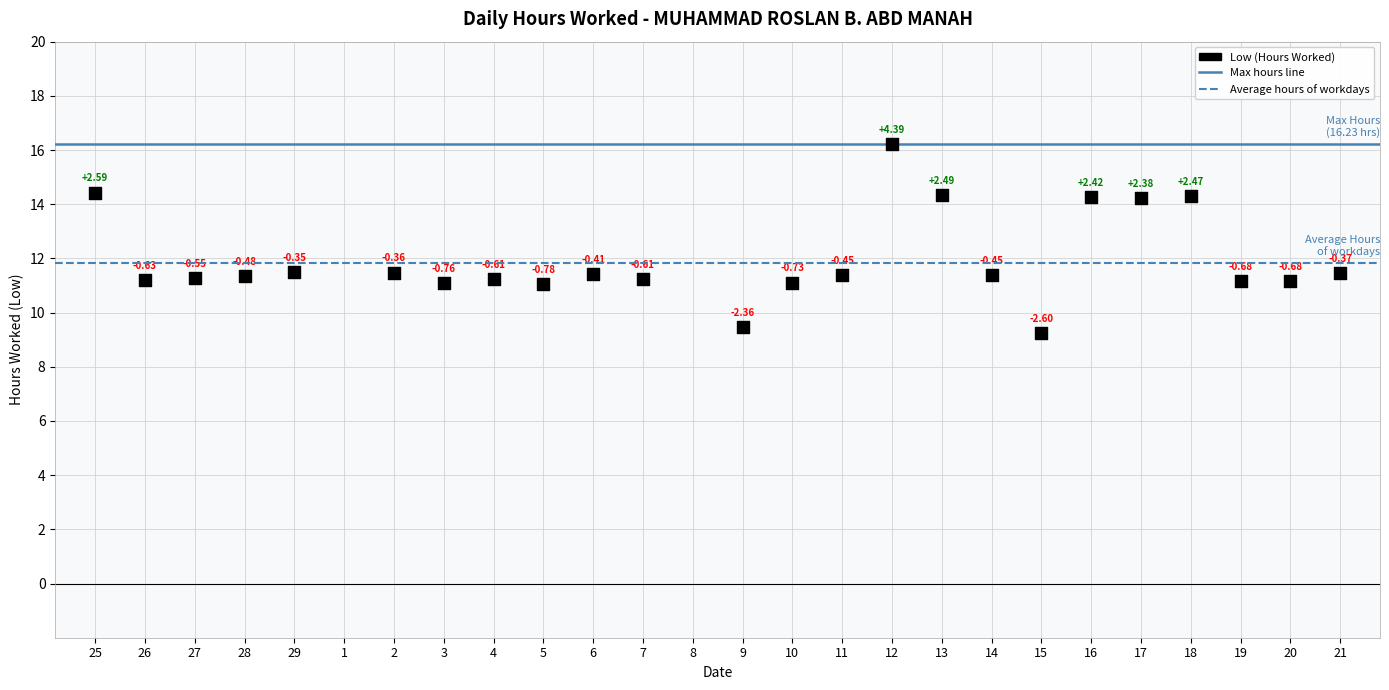

Between 26 and 11, which is larger?

11